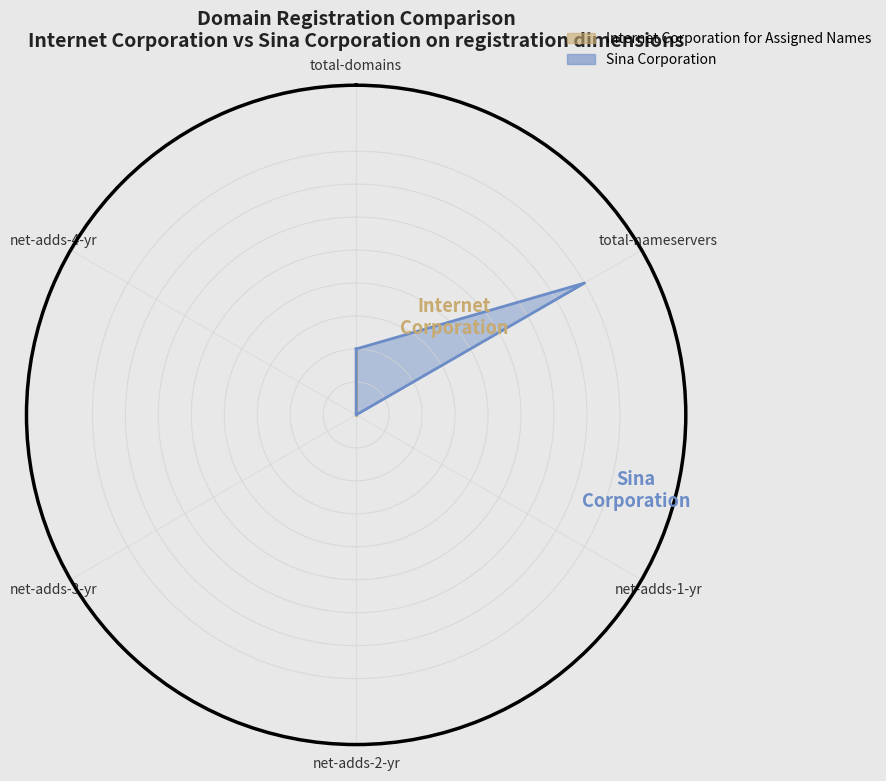

Is the value of Internet Corporation for Assigned Names at net-adds-1-yr greater than the value of Sina Corporation at net-adds-4-yr?

No